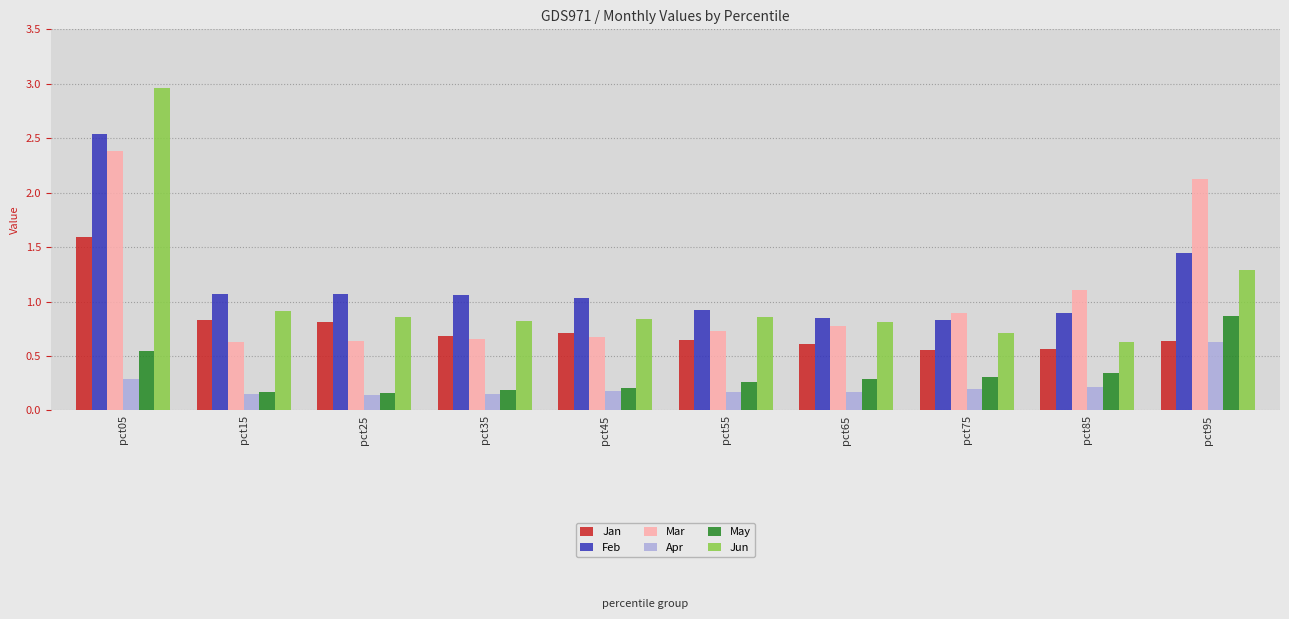

How many May values are between 0 and 1?

10